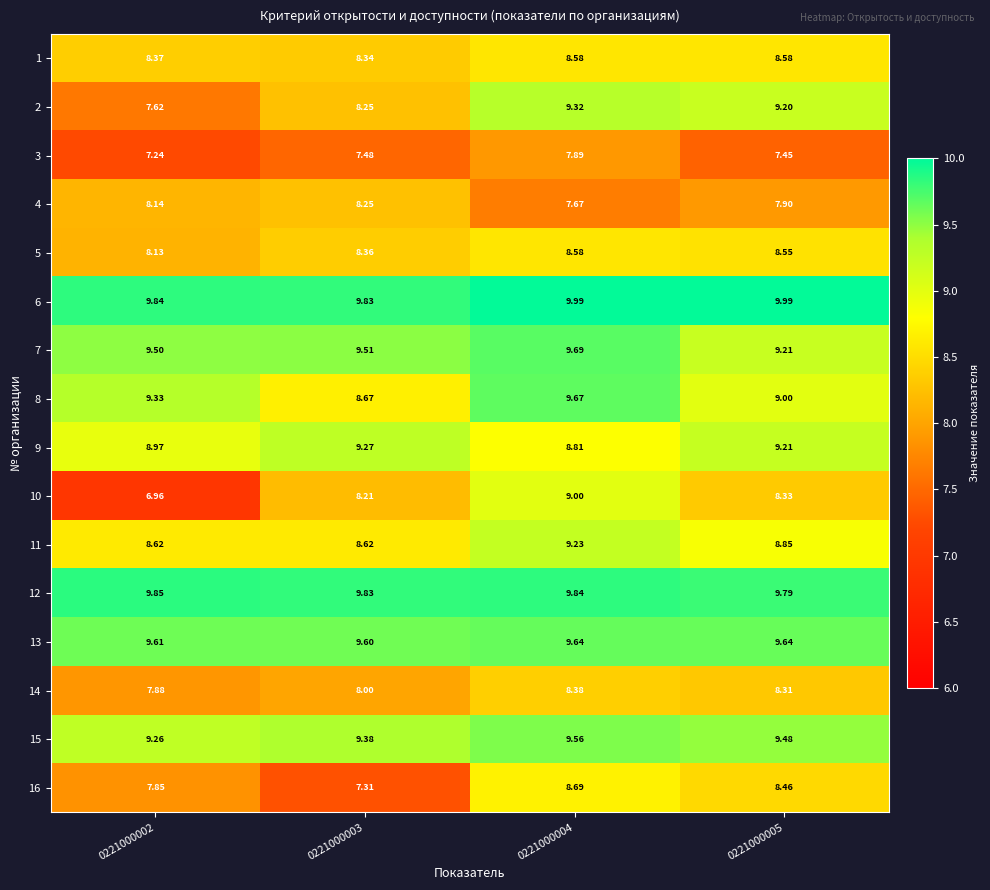

Is the value of 1 at 0221000003 greater than the value of 4 at 0221000002?

Yes